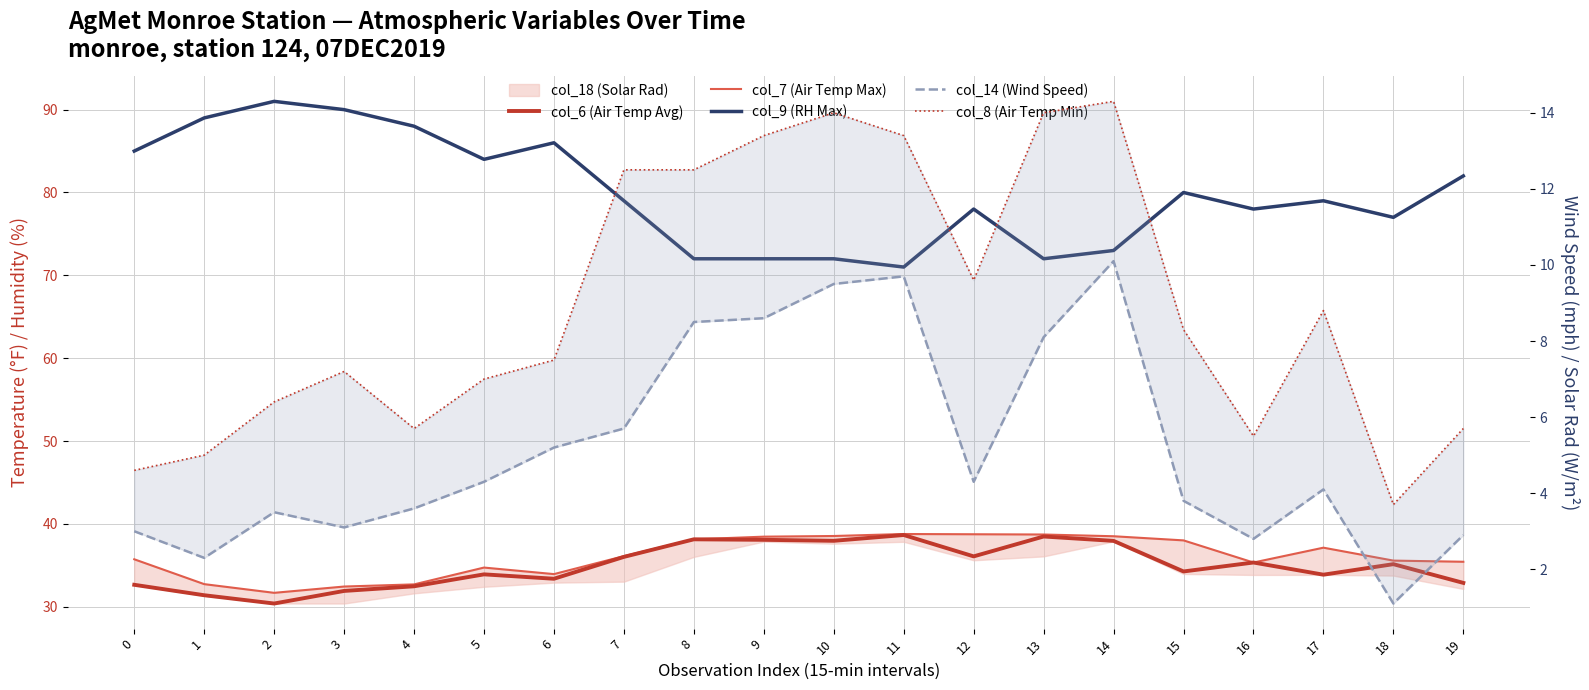

The value of col_8 (Air Temp Min) at 7 is 12.5. True or false?

True